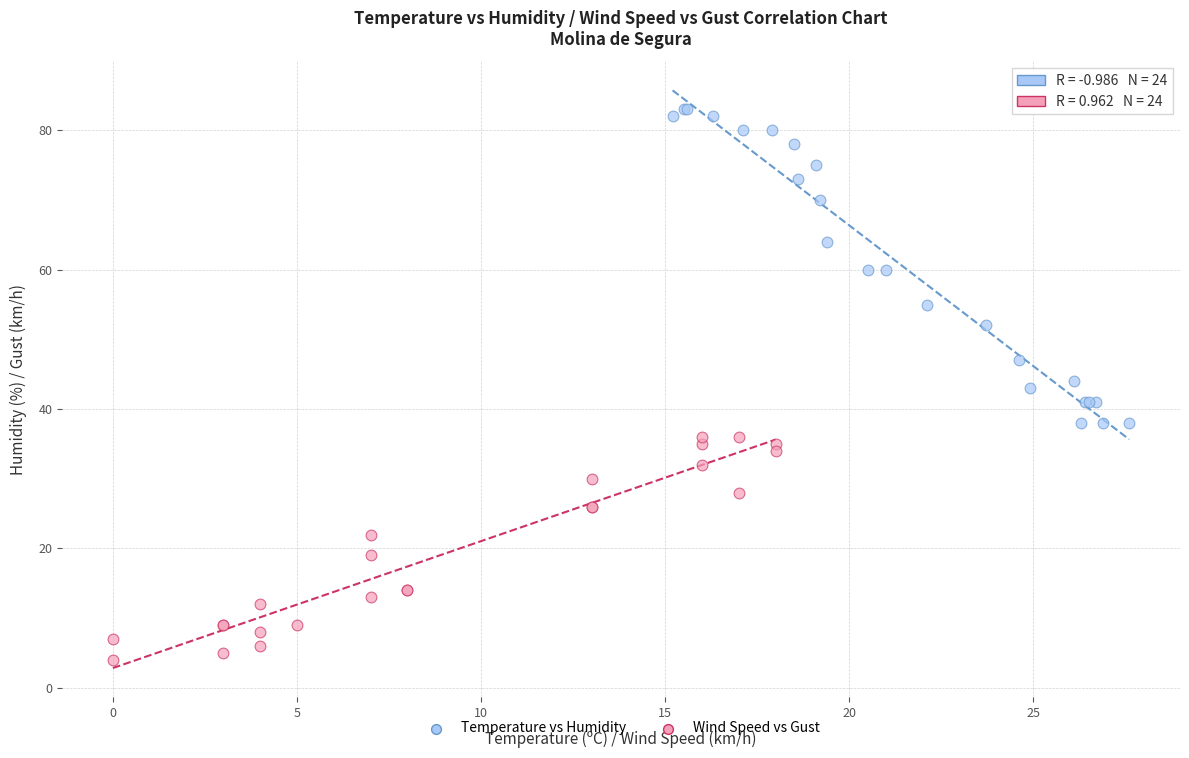

Which series contains the lowest Y value?

Wind Speed vs Gust